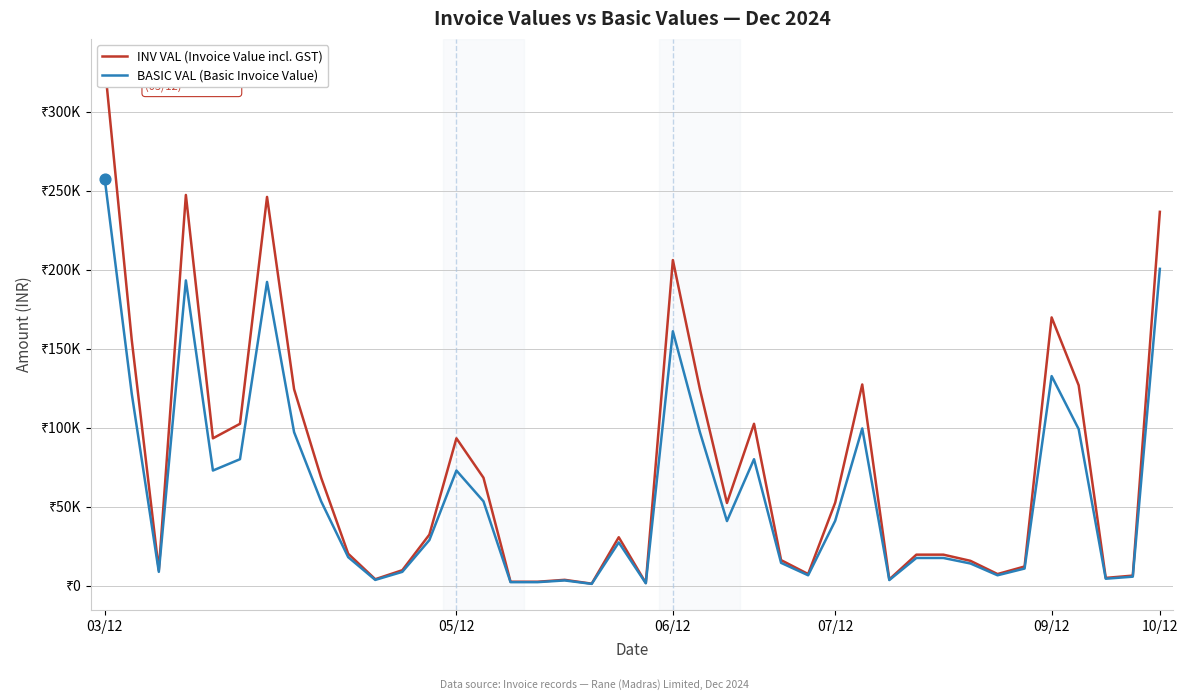

Which series has the largest total across all categories?

INV VAL (Invoice Value incl. GST)